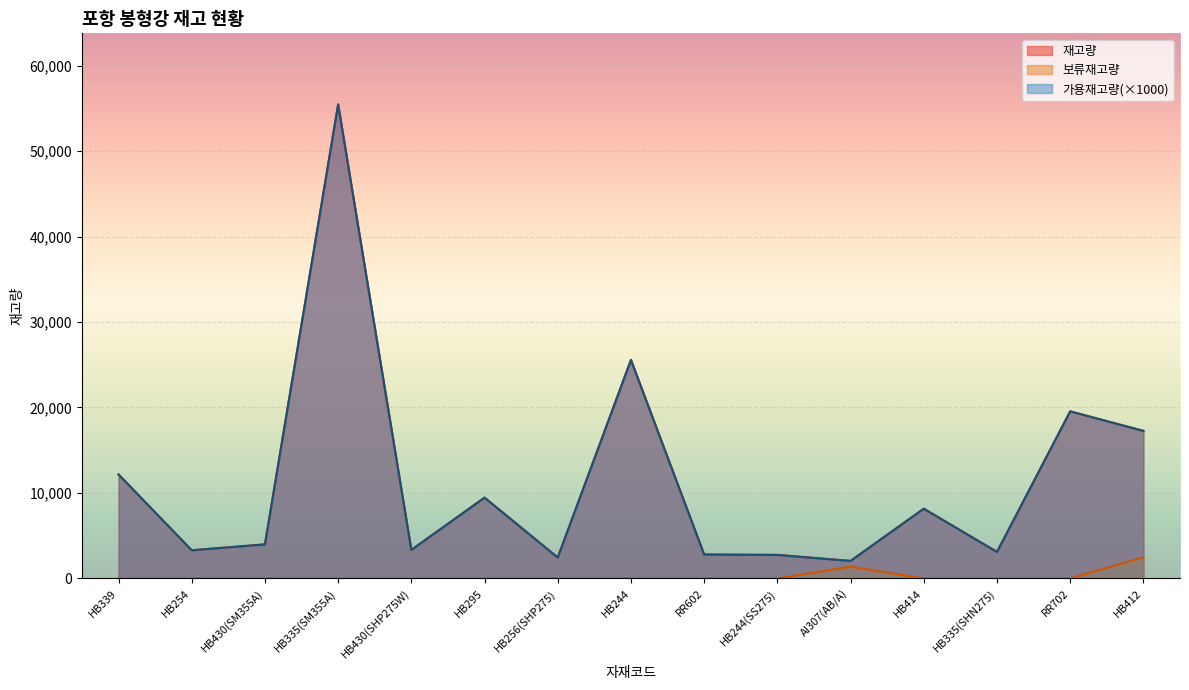

Is it true that 재고량 equals 3940.0 at HB256(SHP275)?

False